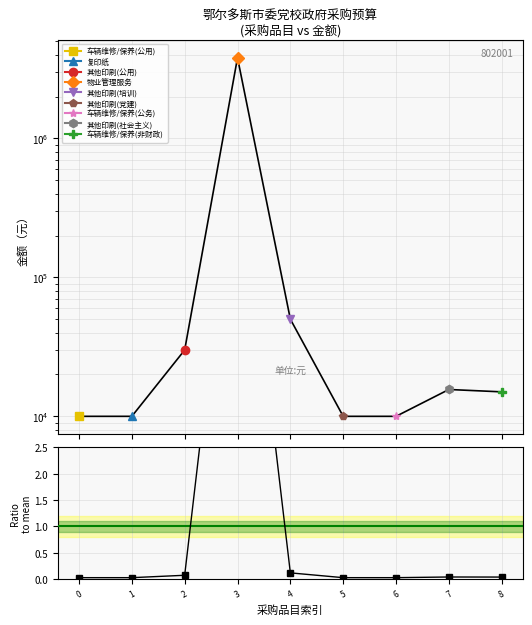

True or false: the data has more than 1 interior local peaks.

True